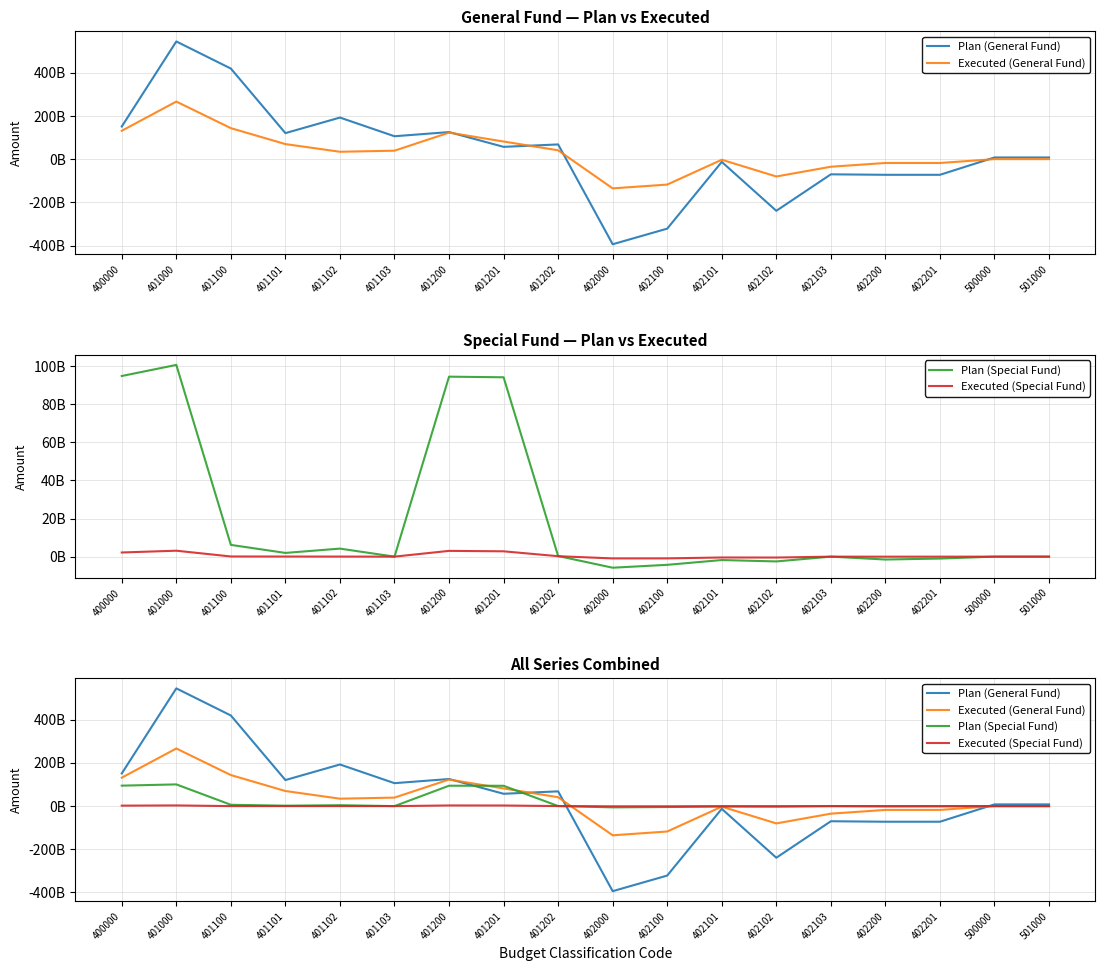

What is the smallest value displayed?

-394187981400.0